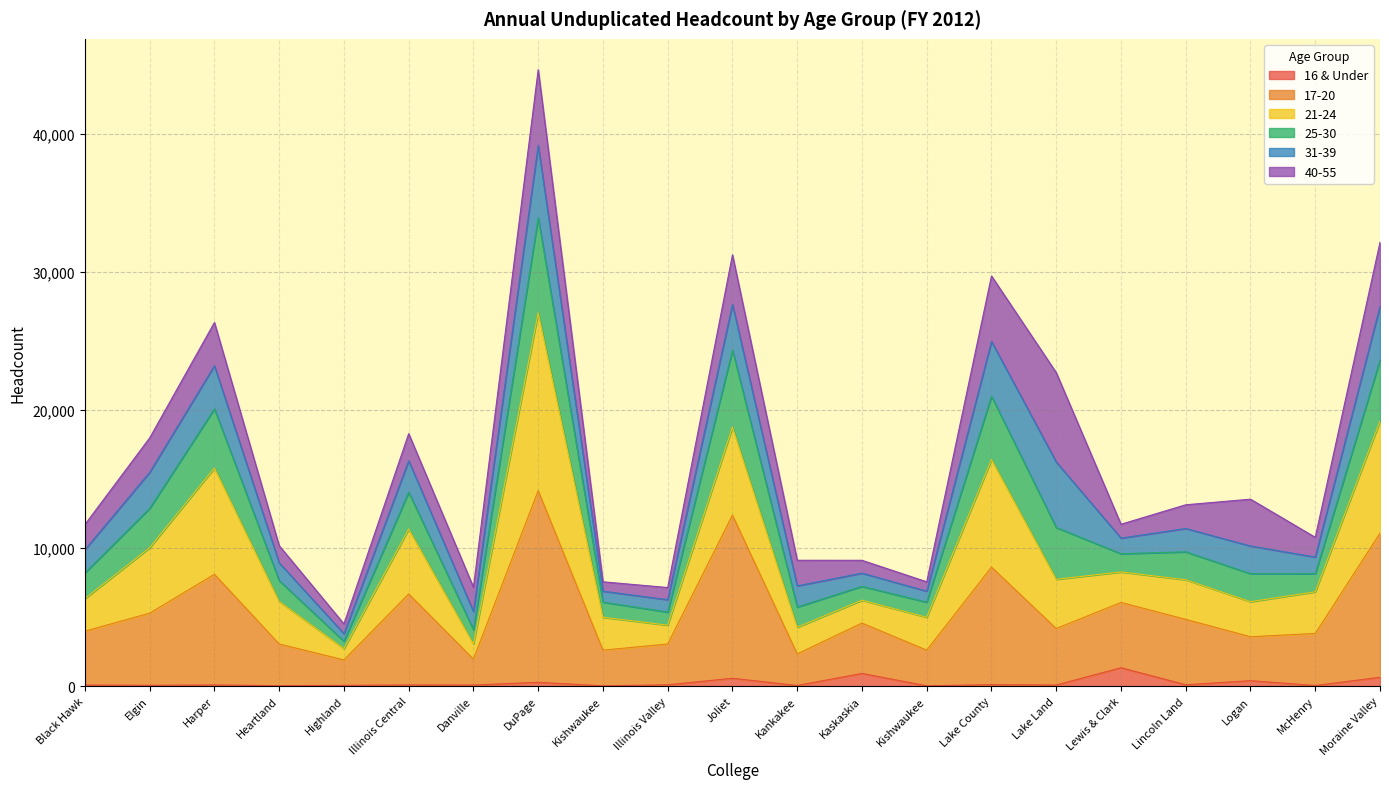

At which category does 16 & Under reach its first local valley?

Elgin